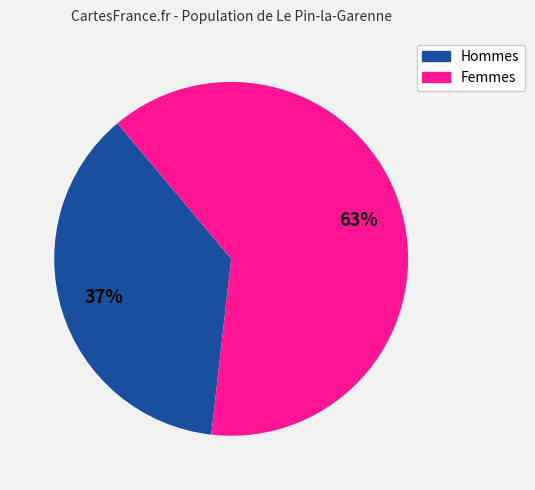

How many segments does this pie chart have?

2